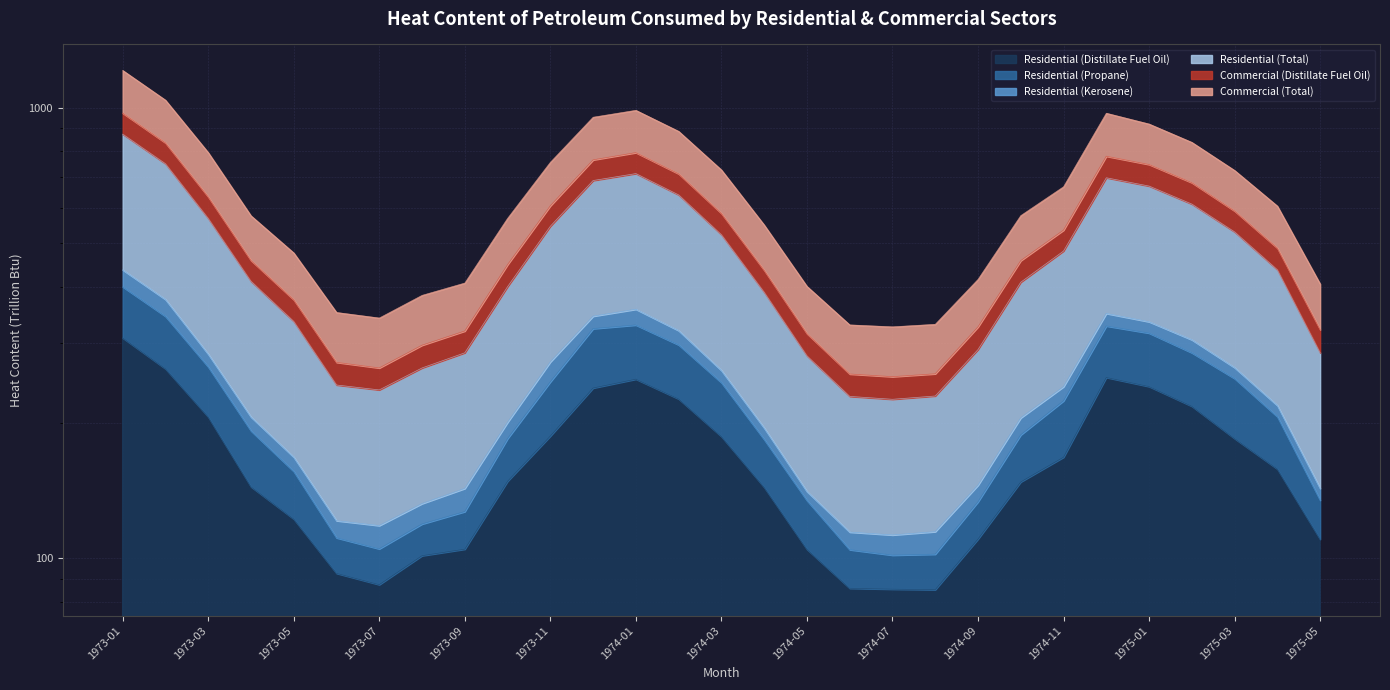

Reading left to right, what are all the values shown in this chart?

Residential (Distillate Fuel Oil): 308.2	263.3	205.9	144.1	122.2	92.6	87.4	101.3	104.8	148.2	186.7	238.6	249.7	225.7	186.3	143.7	104.7	85.8	85.4	85.2	110.3	147.7	167.6	251.9	240.4	217.4	184.3	157.8	110.2
Residential (Propane): 400.3	344.3	265.9	191.8	155.9	111.0	104.9	119.1	126.9	184.3	246.3	323.2	329.3	297.5	245.3	183.5	134.4	104.5	101.6	102.1	133.4	187.9	223.5	327.7	316.0	285.8	250.5	206.1	134.6
Residential (Total): 873.1	750.6	567.7	411.7	335.3	242.4	236.3	264.4	285.7	400.6	545.4	688.9	713.8	640.0	522.2	389.2	281.3	228.6	225.3	229.1	290.5	409.8	480.5	698.6	669.6	610.7	529.7	436.6	285.8
Commercial (Distillate Fuel Oil): 972.1	835.2	633.8	458.0	374.6	272.1	264.4	297.0	319.3	448.2	605.3	765.6	794.4	712.9	582.4	435.6	315.2	256.4	252.9	256.6	326.1	457.5	534.7	780.0	747.7	681.3	589.6	487.8	321.6
Commercial (Total): 1209.1	1038.9	794.8	575.4	475.9	351.1	341.2	383.1	408.0	567.7	756.0	951.9	986.1	885.7	727.2	548.9	401.1	329.5	326.2	330.5	415.7	575.8	667.3	971.6	919.4	837.2	725.3	604.6	406.1